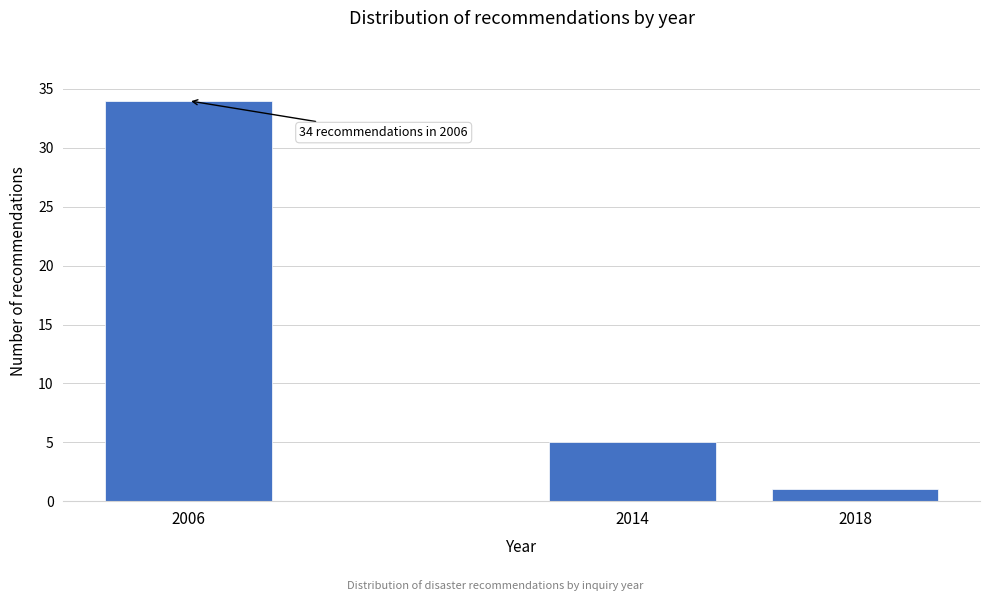

Reading left to right, extract all data points from this chart.

2006=34	2014=5	2018=1